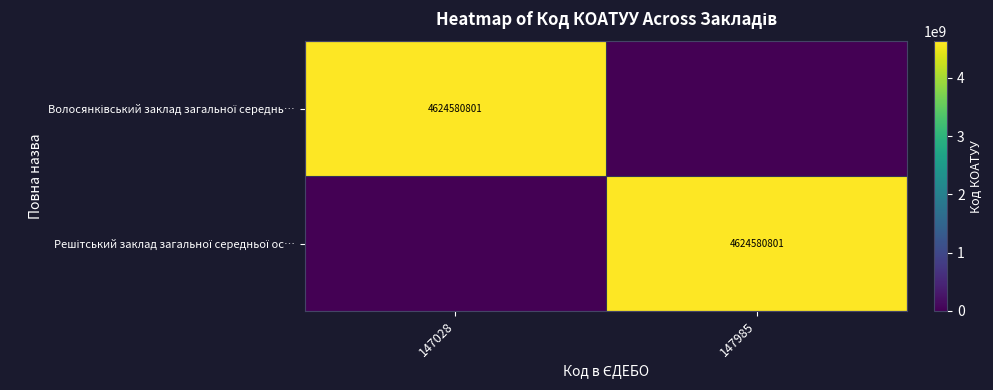

Between 147028 and 147985, which series saw the biggest shift?

Волосянківський заклад загальної середнь…